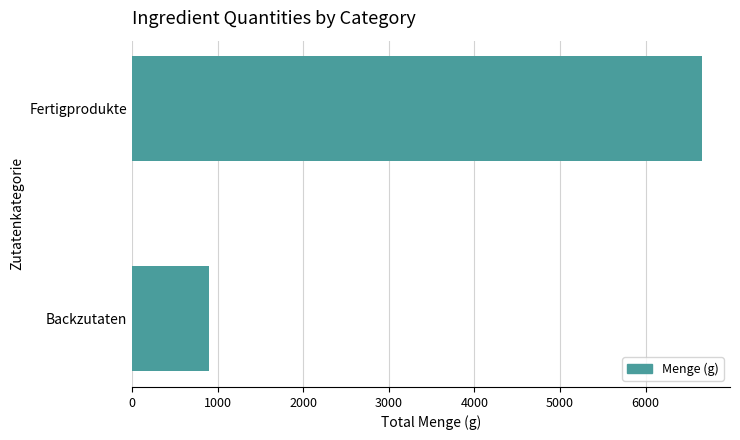

Reading top to bottom, transcribe all the data shown in this chart.

6653.5	901.0